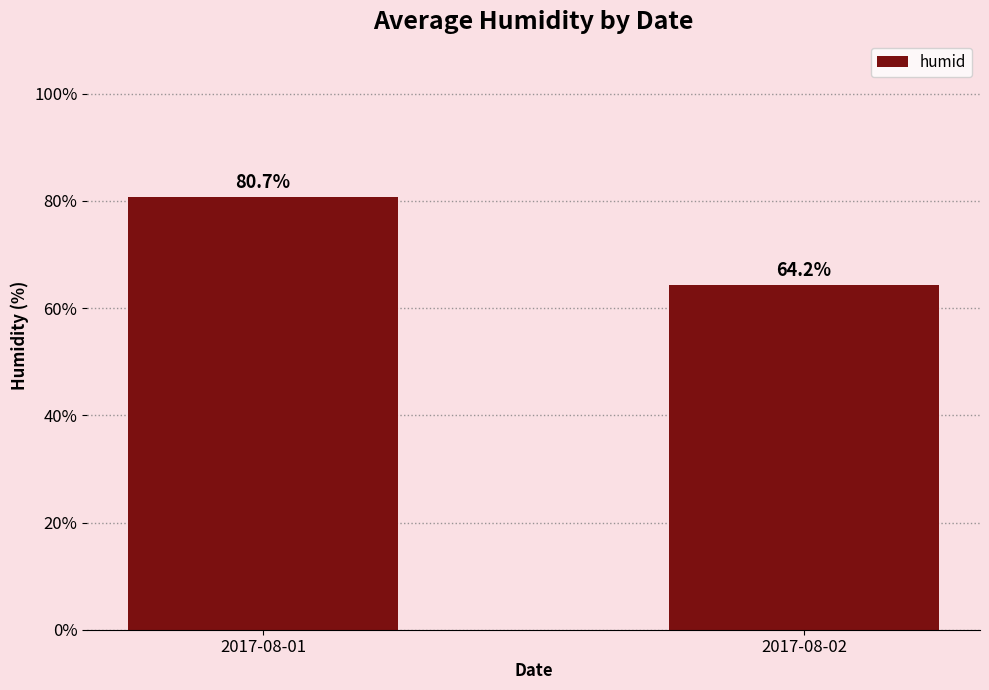

How many series are shown in this chart?

1